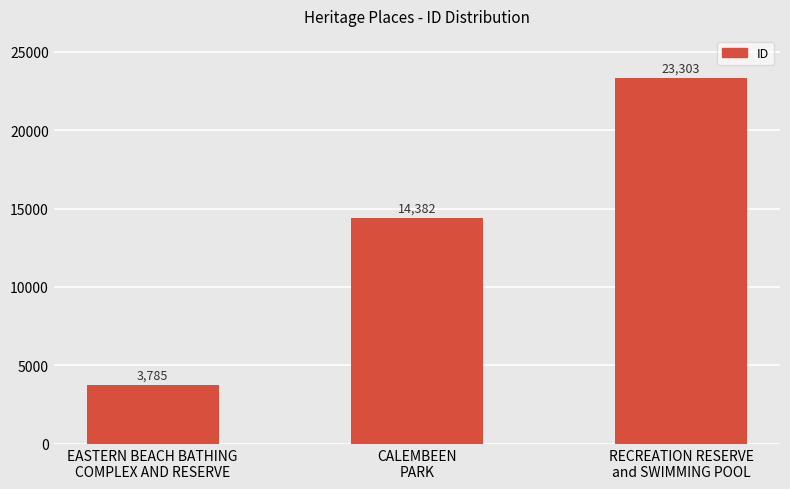

Approximately how many times larger is the value at CALEMBEEN
PARK compared to RECREATION RESERVE
and SWIMMING POOL?

0.6